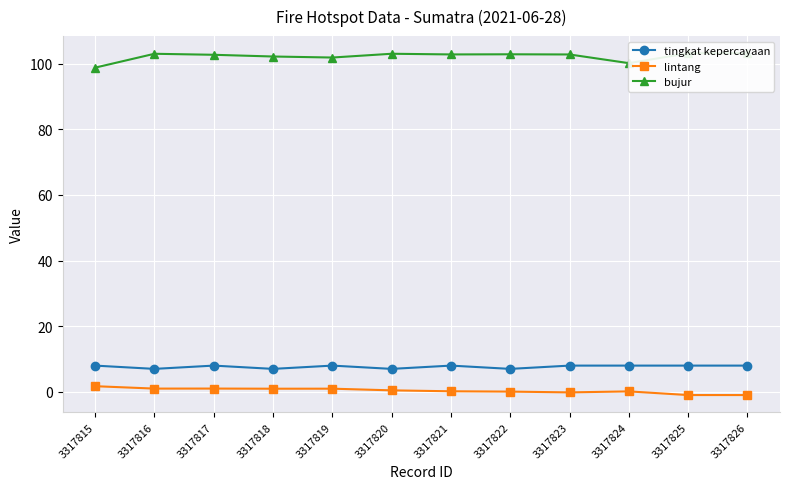

Is it true that bujur equals 103.0 at 3317816?

True